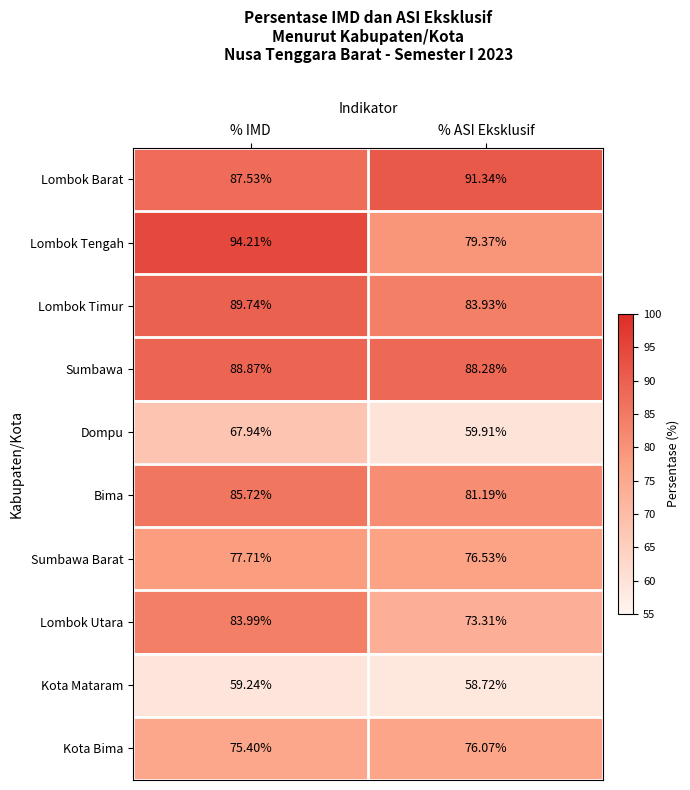

Rank the series by their maximum value, from lowest to highest.

Kota Mataram, Dompu, Kota Bima, Sumbawa Barat, Lombok Utara, Bima, Sumbawa, Lombok Timur, Lombok Barat, Lombok Tengah